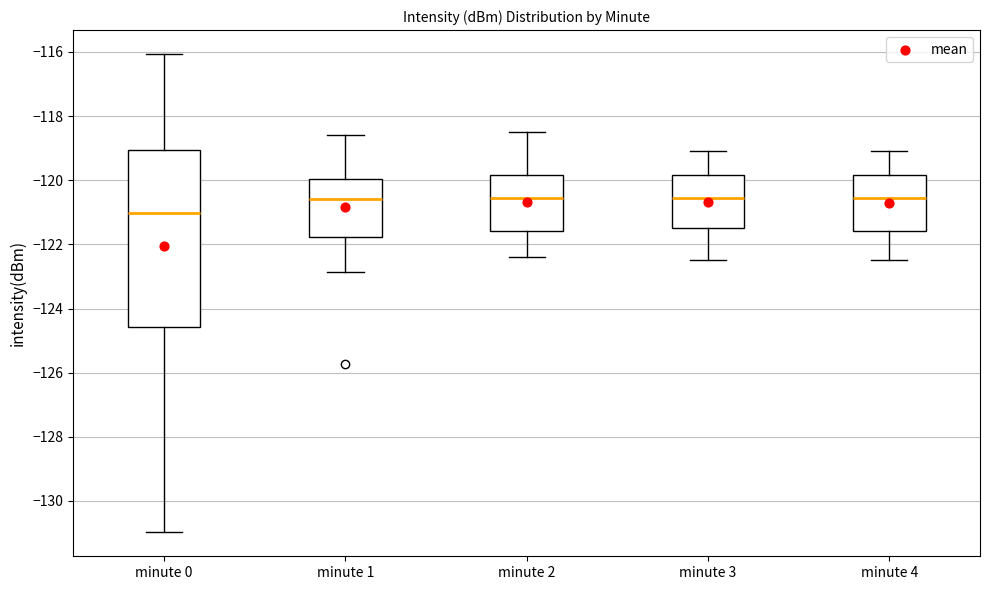

Reading left to right, transcribe this box plot: for each box, give where its median line is, the range the box spans, and where its two whiskers end, as read against the y-axis. The values are not printed on the chart, so give them approximately, as read against the axis.

minute 0: median -121.0, box -124.6 to -119.0, whiskers -131.0 to -116.0
minute 1: median -120.6, box -121.8 to -120.0, whiskers -122.8 to -118.6
minute 2: median -120.6, box -121.6 to -119.8, whiskers -122.4 to -118.4
minute 3: median -120.6, box -121.4 to -119.8, whiskers -122.4 to -119.0
minute 4: median -120.6, box -121.6 to -119.8, whiskers -122.4 to -119.0